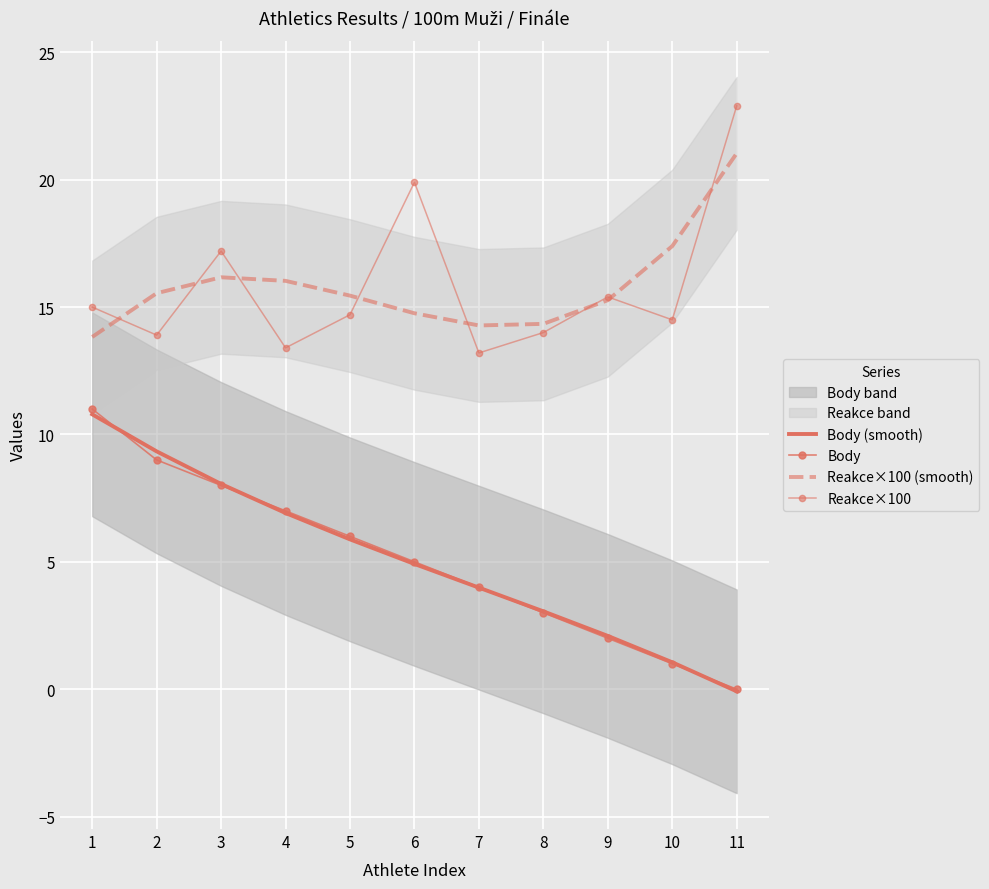

Which has a higher value, 10 or 5?

5